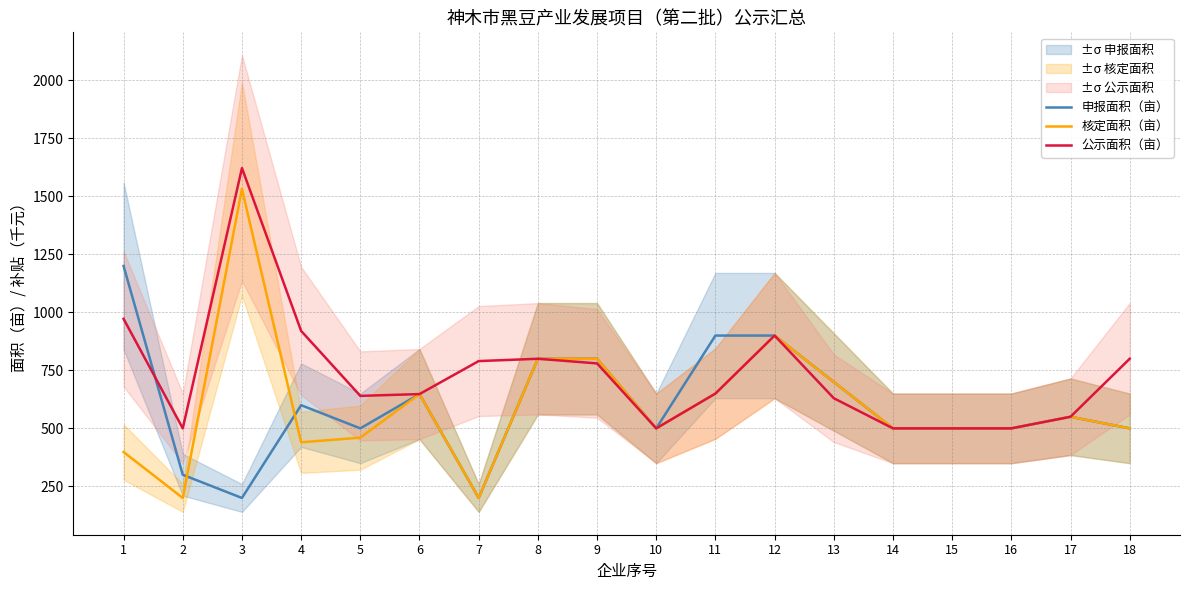

Does the chart display data point markers on the line(s)?

No